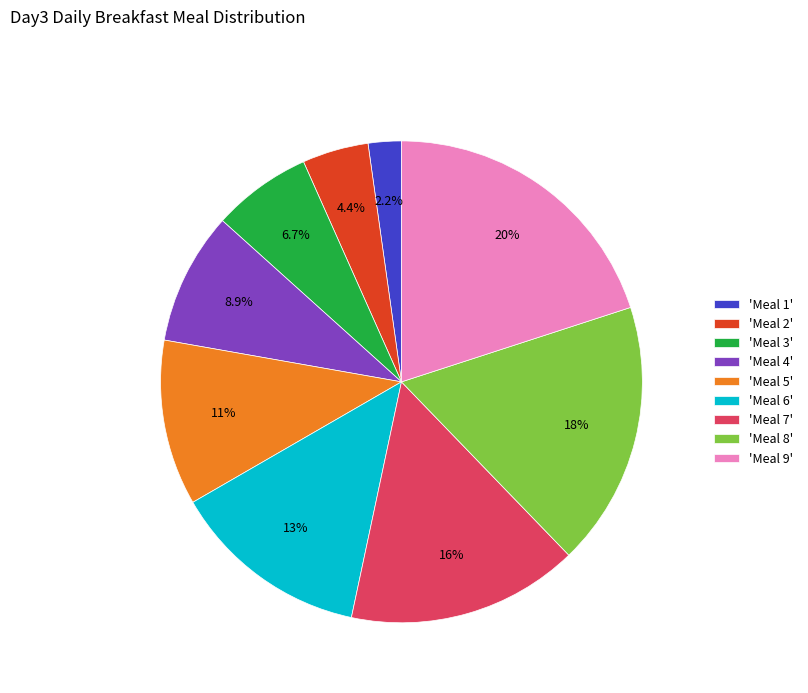

How much of the chart is everything except 'Meal 5'?

88.9%